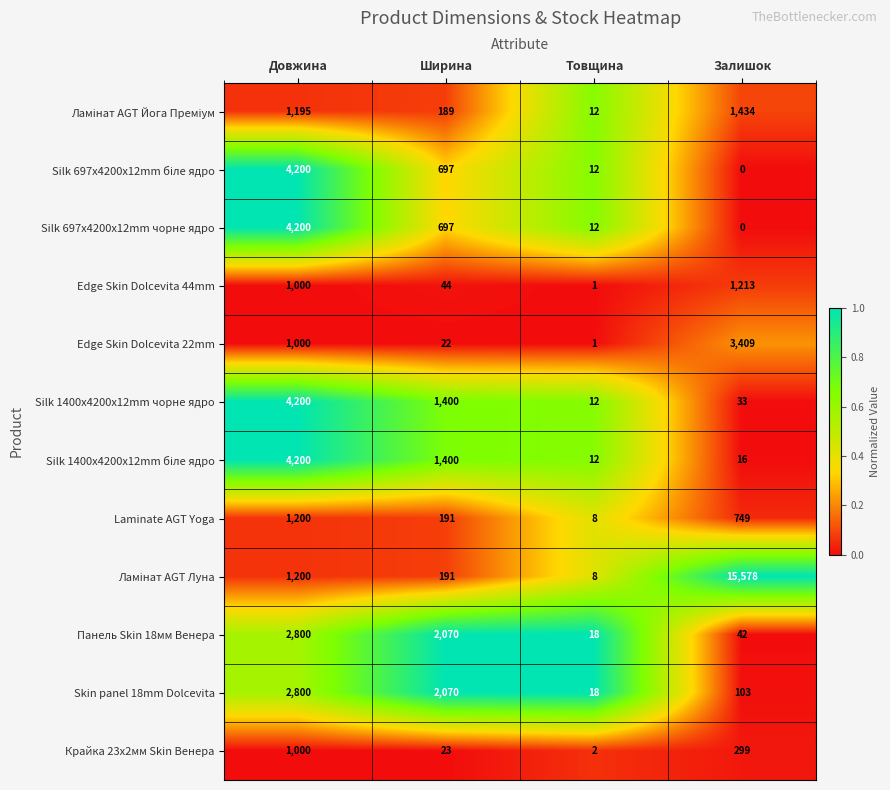

What is the difference between the highest and lowest values at Довжина?

3200